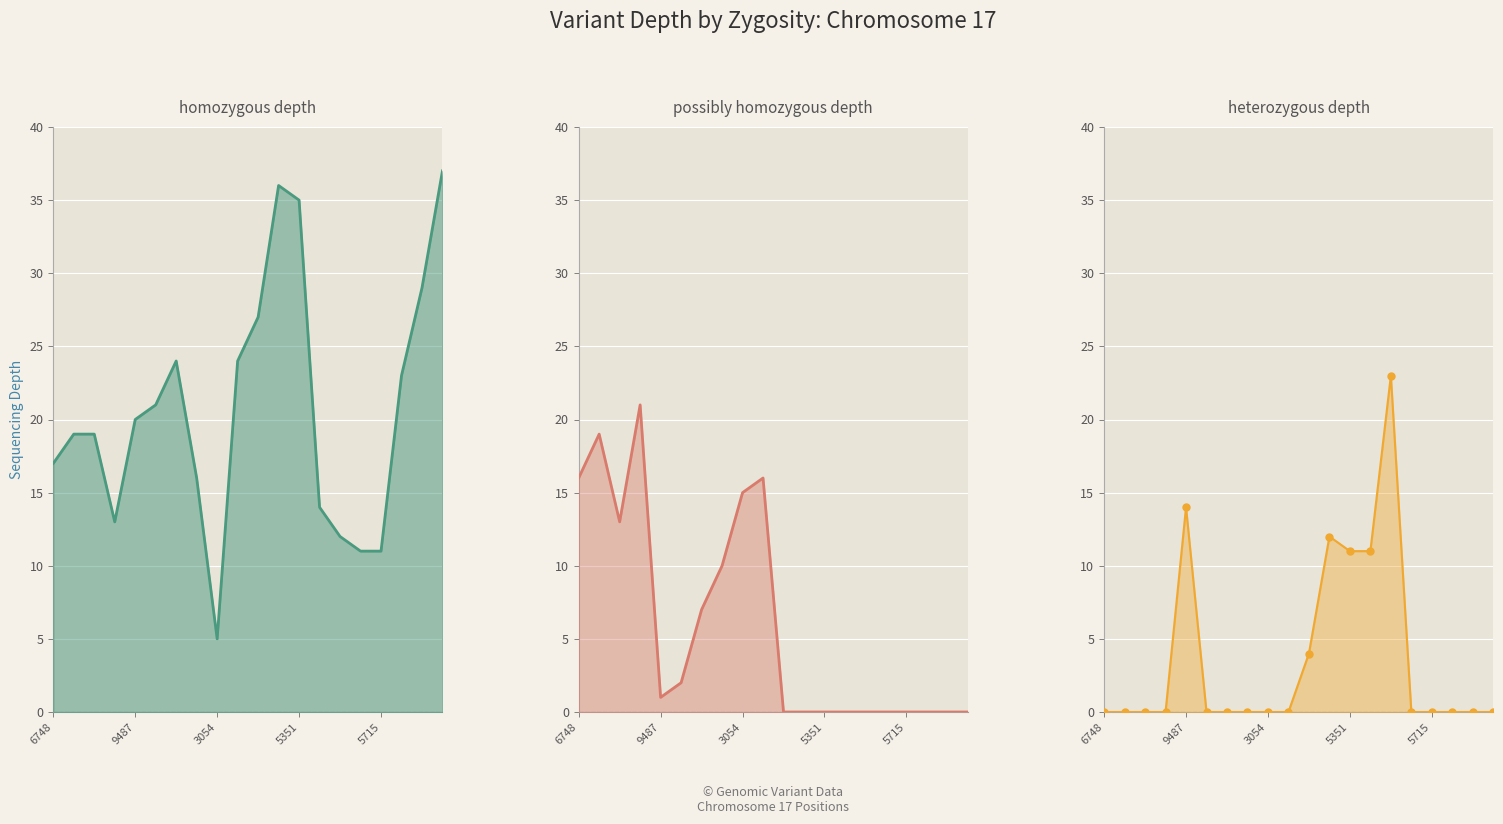

At which label does homozygous depth first exceed 20?

5